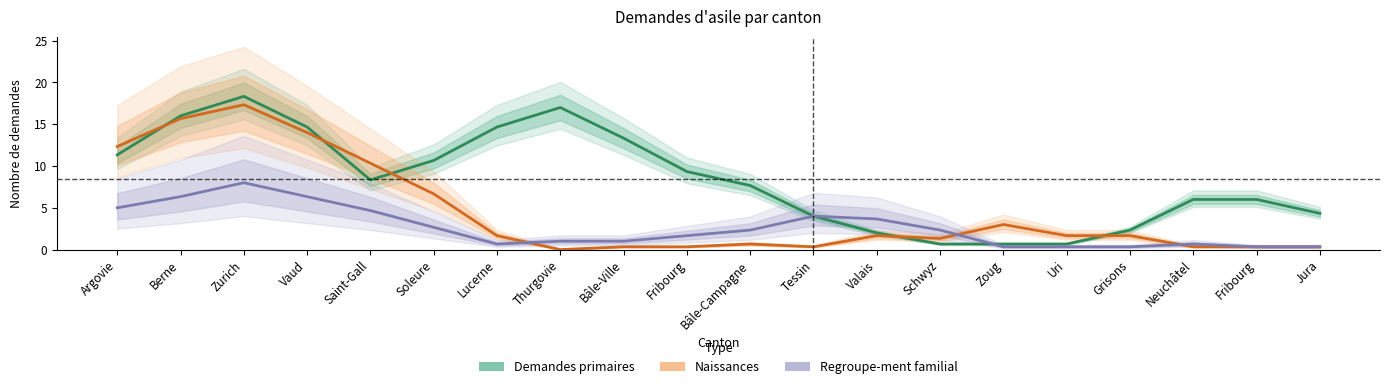

Between Berne and Bâle-Campagne, which series saw the biggest shift?

Naissances